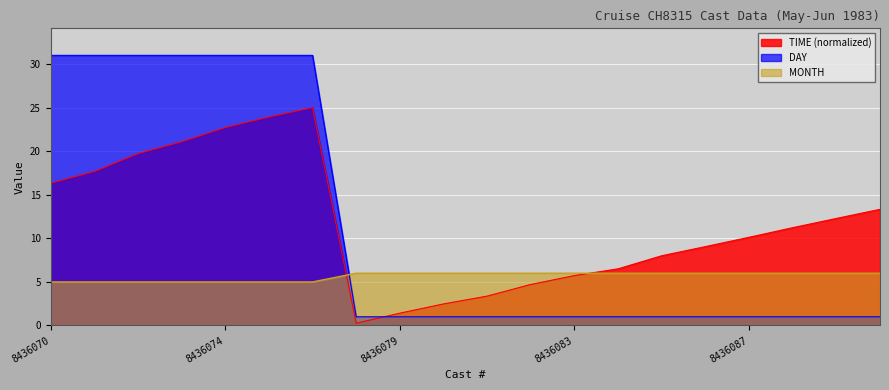

What is the difference between the highest and lowest values at 8436070?

26.0